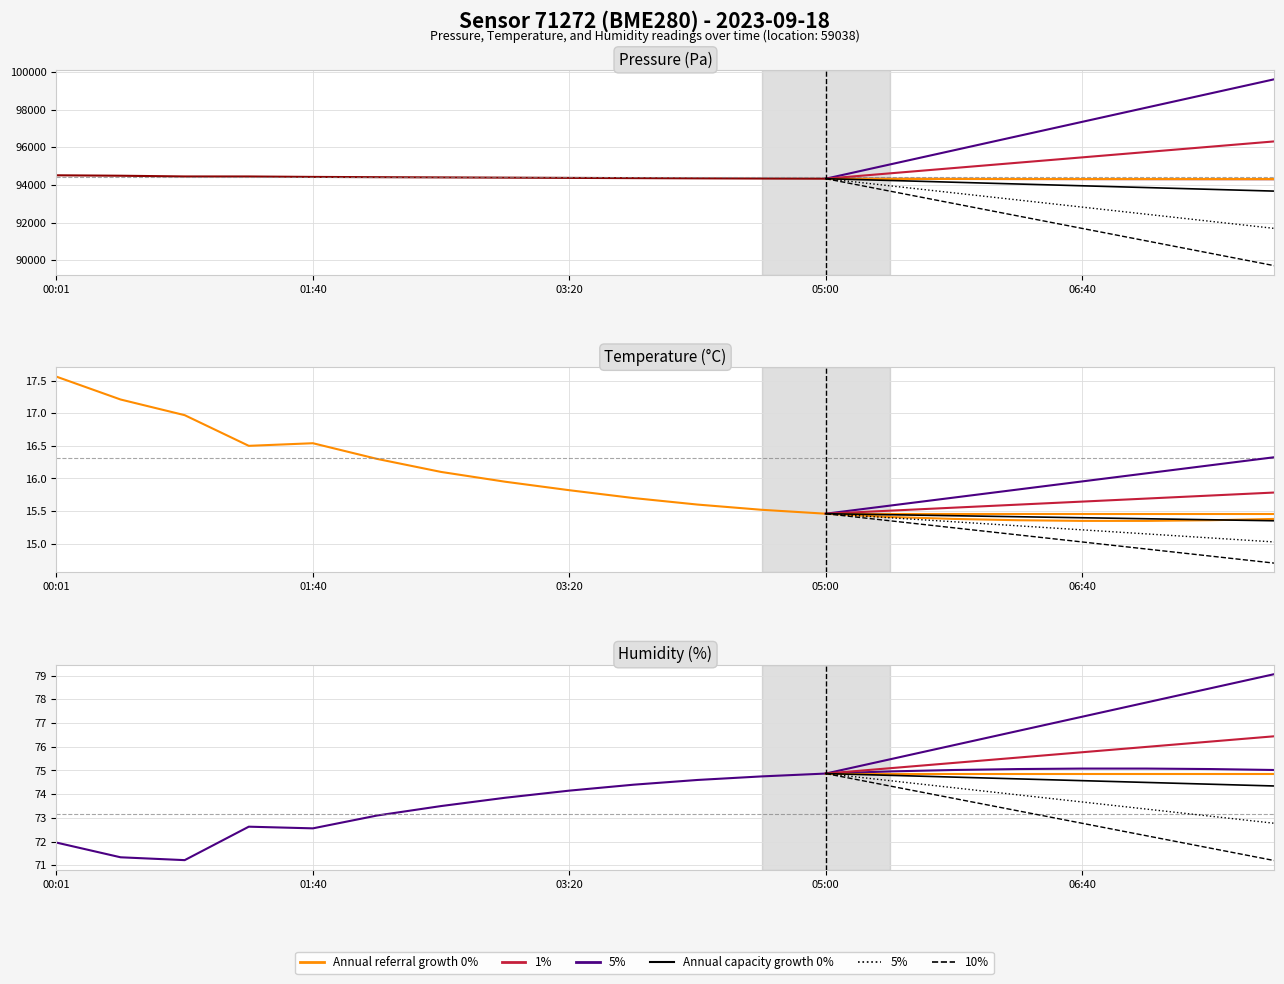

Does the chart display data point markers on the line(s)?

No